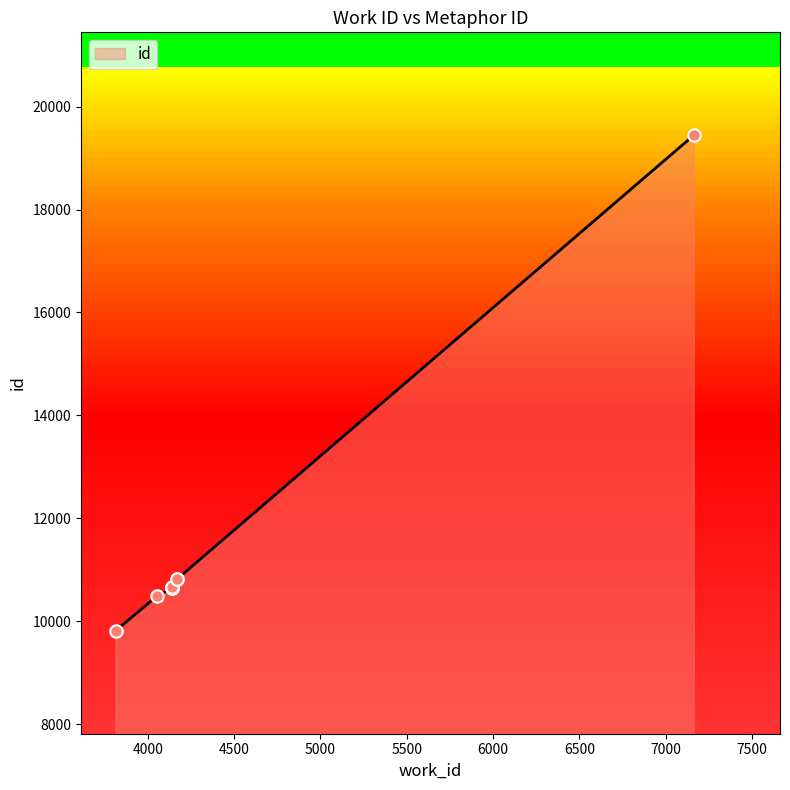

What is the change in value from 4141 to 4171?

+173